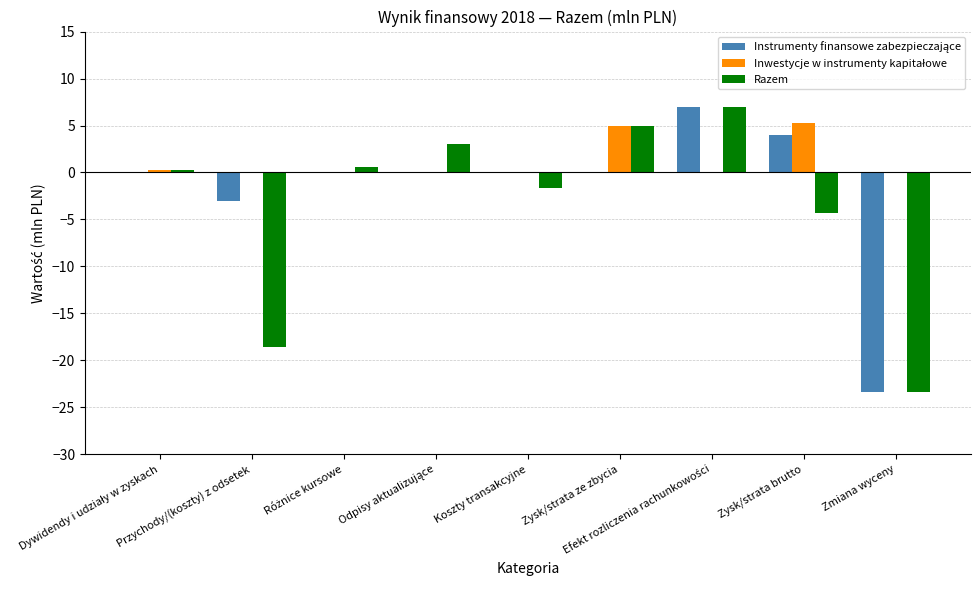

What is the maximum value shown in the chart?

7.0